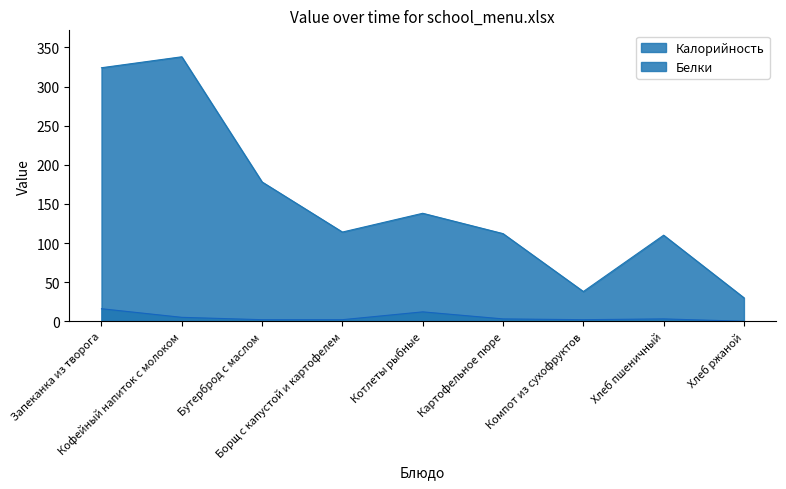

True or false: Белки and Калорийность cross at least once.

False